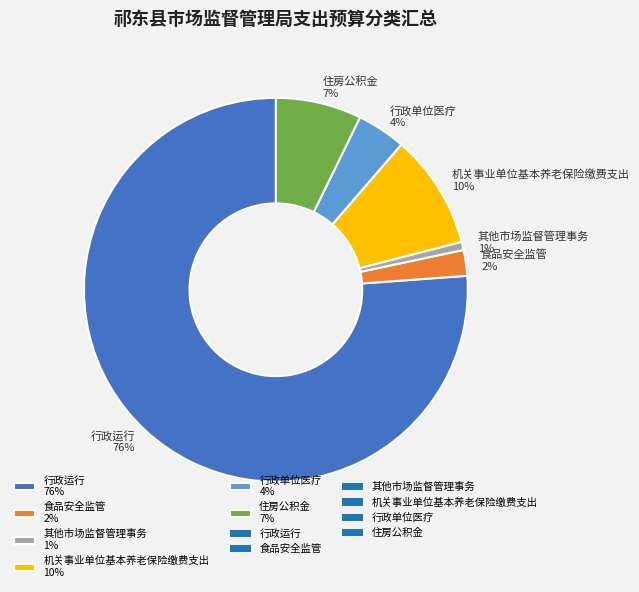

Which slice is the largest?

行政运行